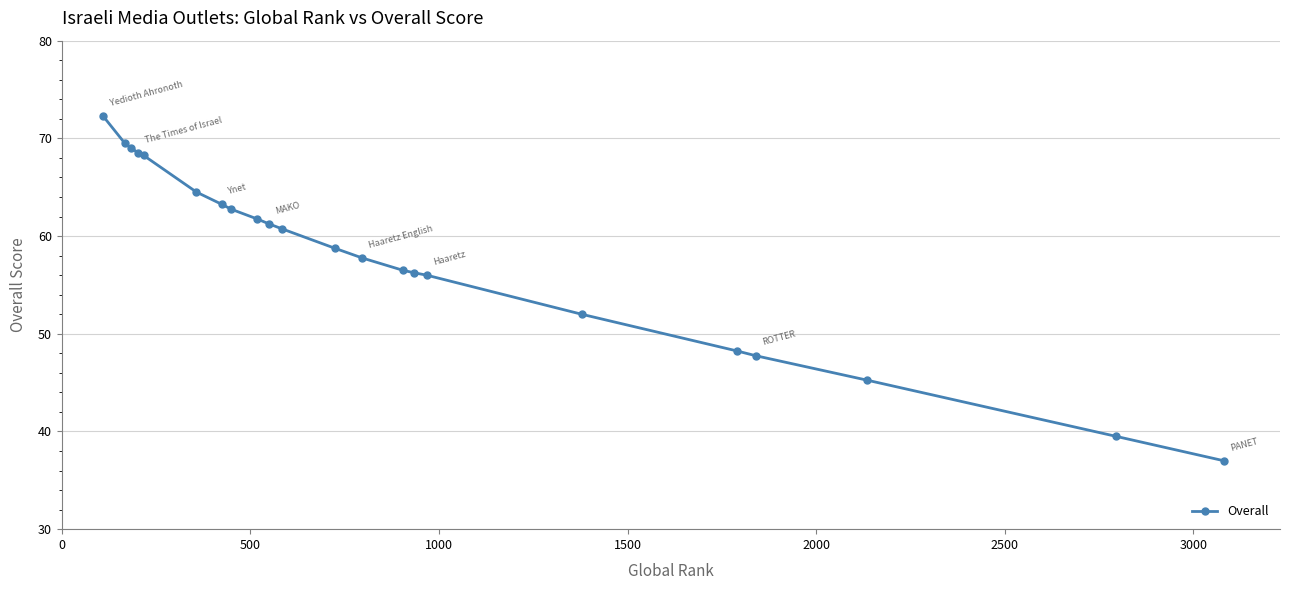

What is the smallest value displayed?

37.0